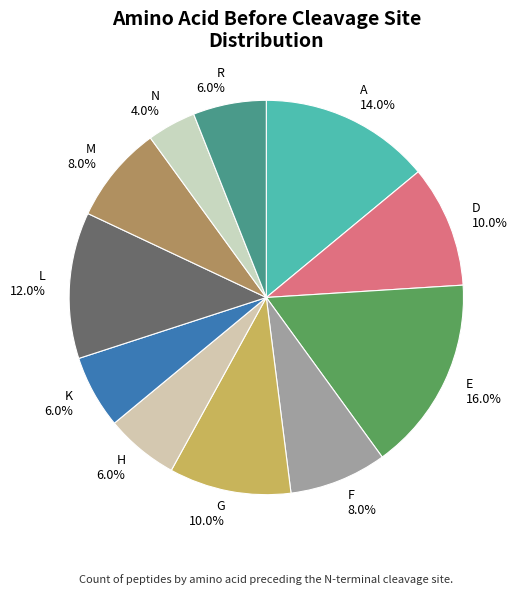

True or false: F accounts for 1% of the total.

False